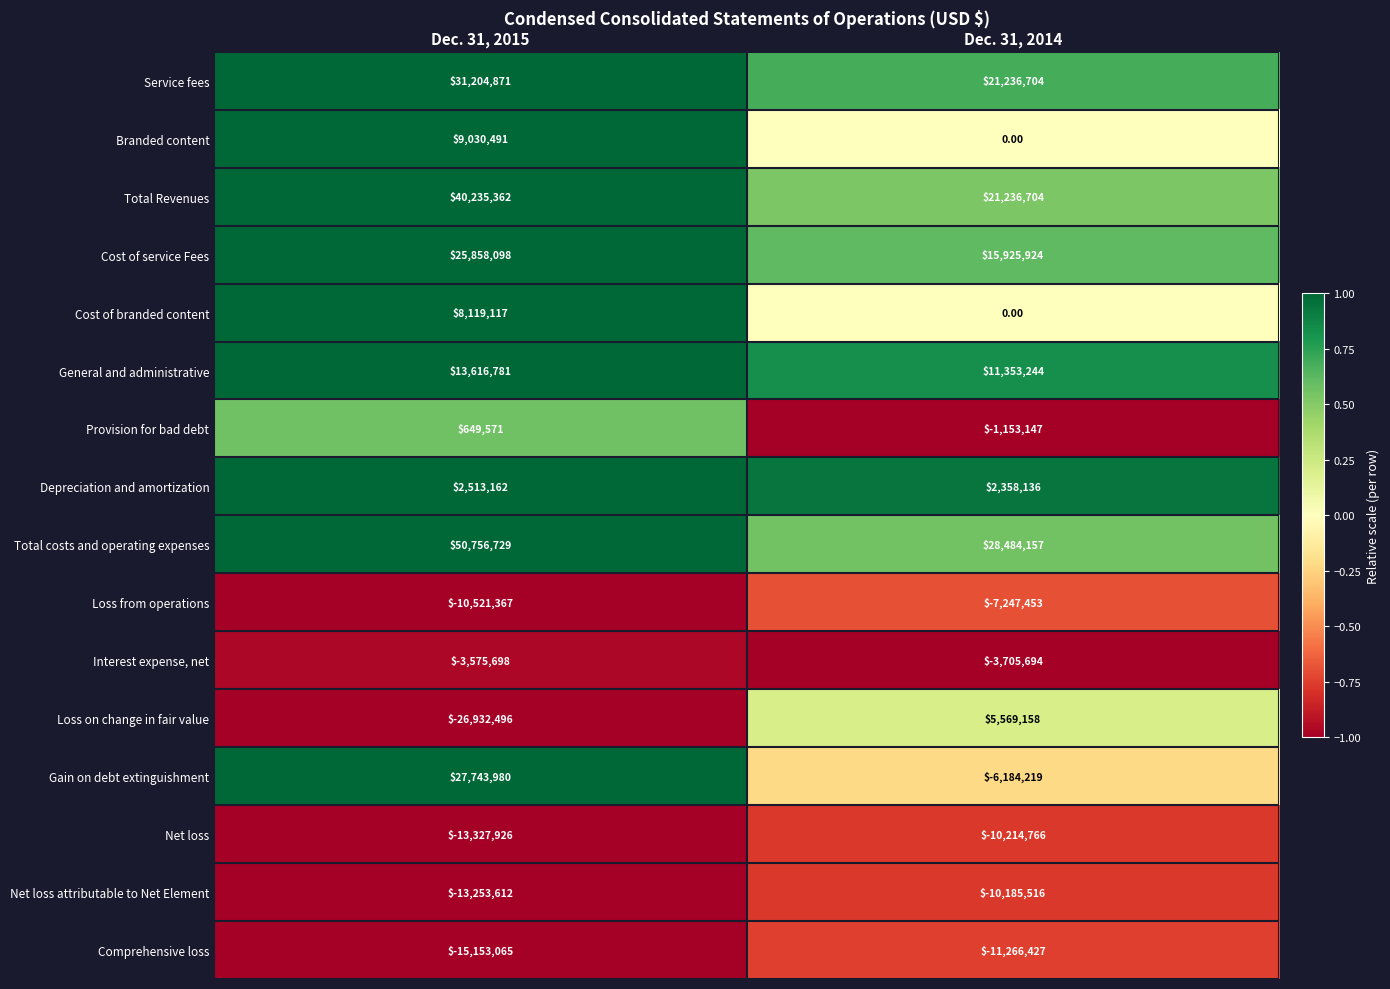

Is the value of Interest expense, net at Dec. 31, 2015 greater than the value of Comprehensive loss at Dec. 31, 2014?

Yes